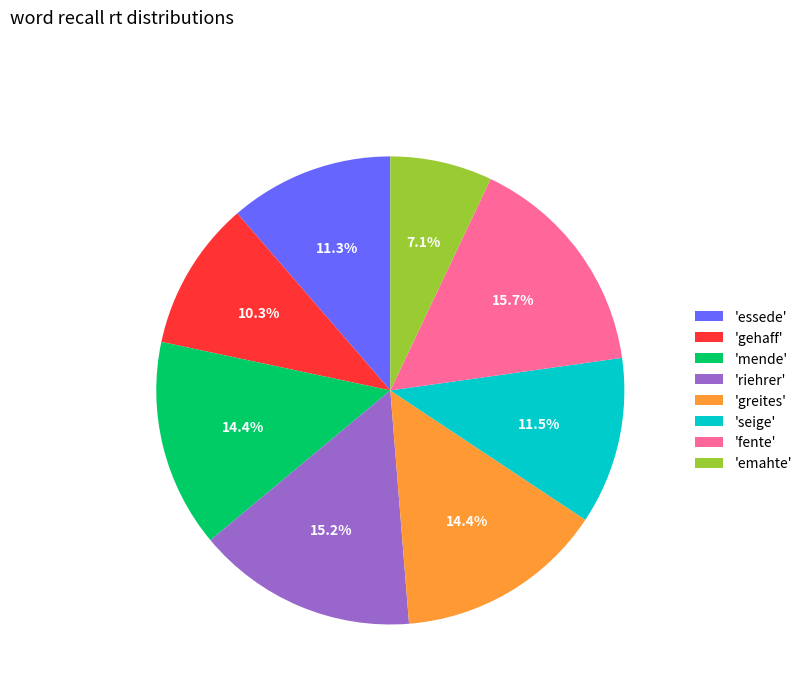

Approximately how many times larger is the value at 'seige' compared to 'emahte'?

1.6